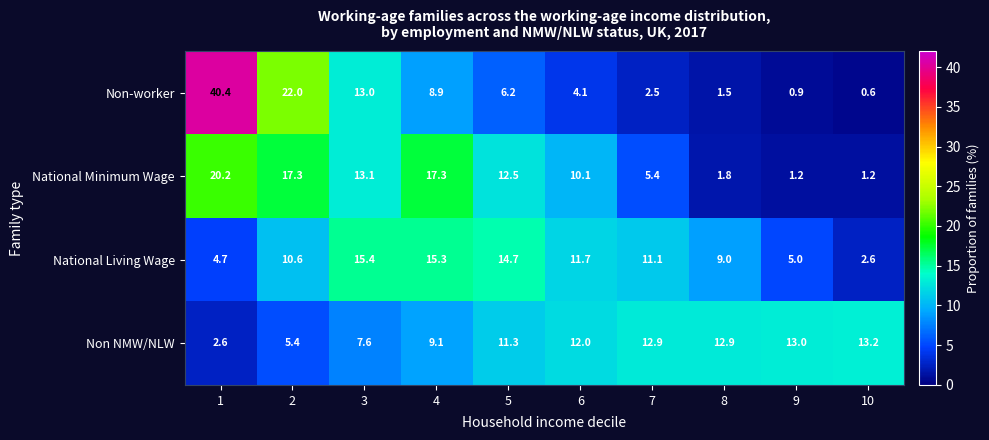

What is the highest value of the National Living Wage series?

15.4